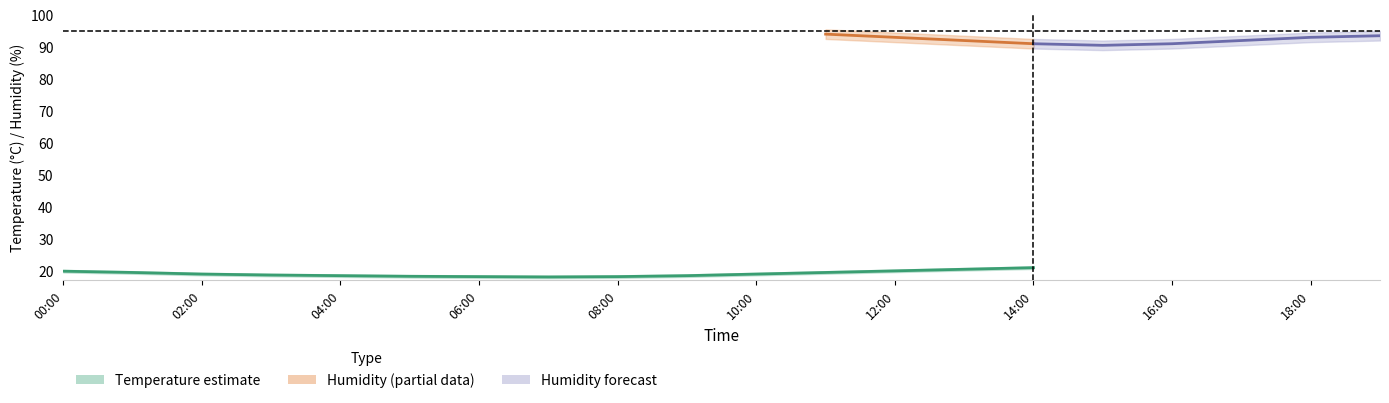

What is the value of the temperature point at the 12th from the left?

19.5